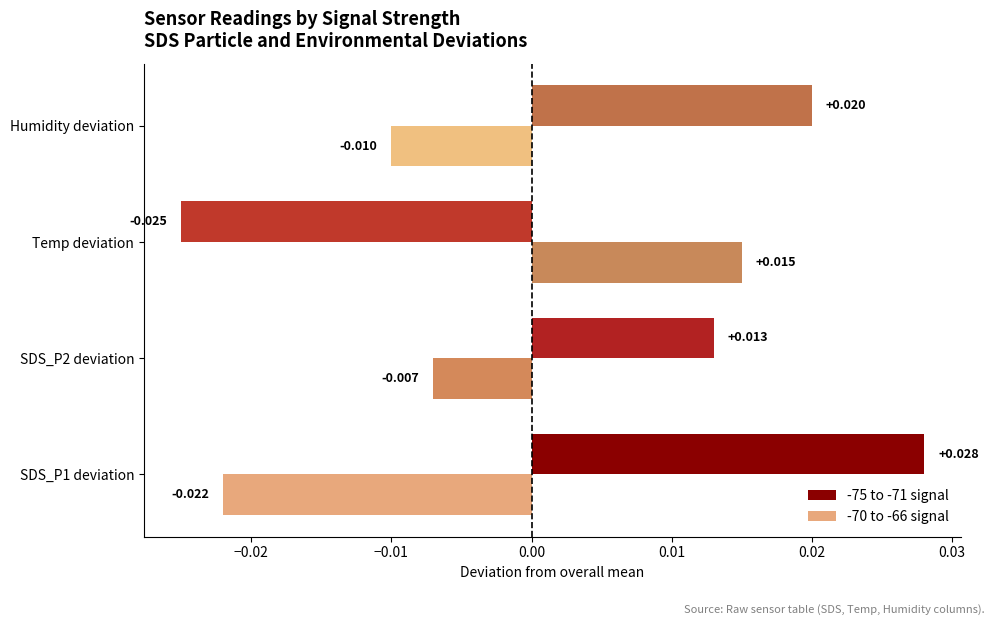

Which label corresponds to the smallest value in the chart?

Temp deviation